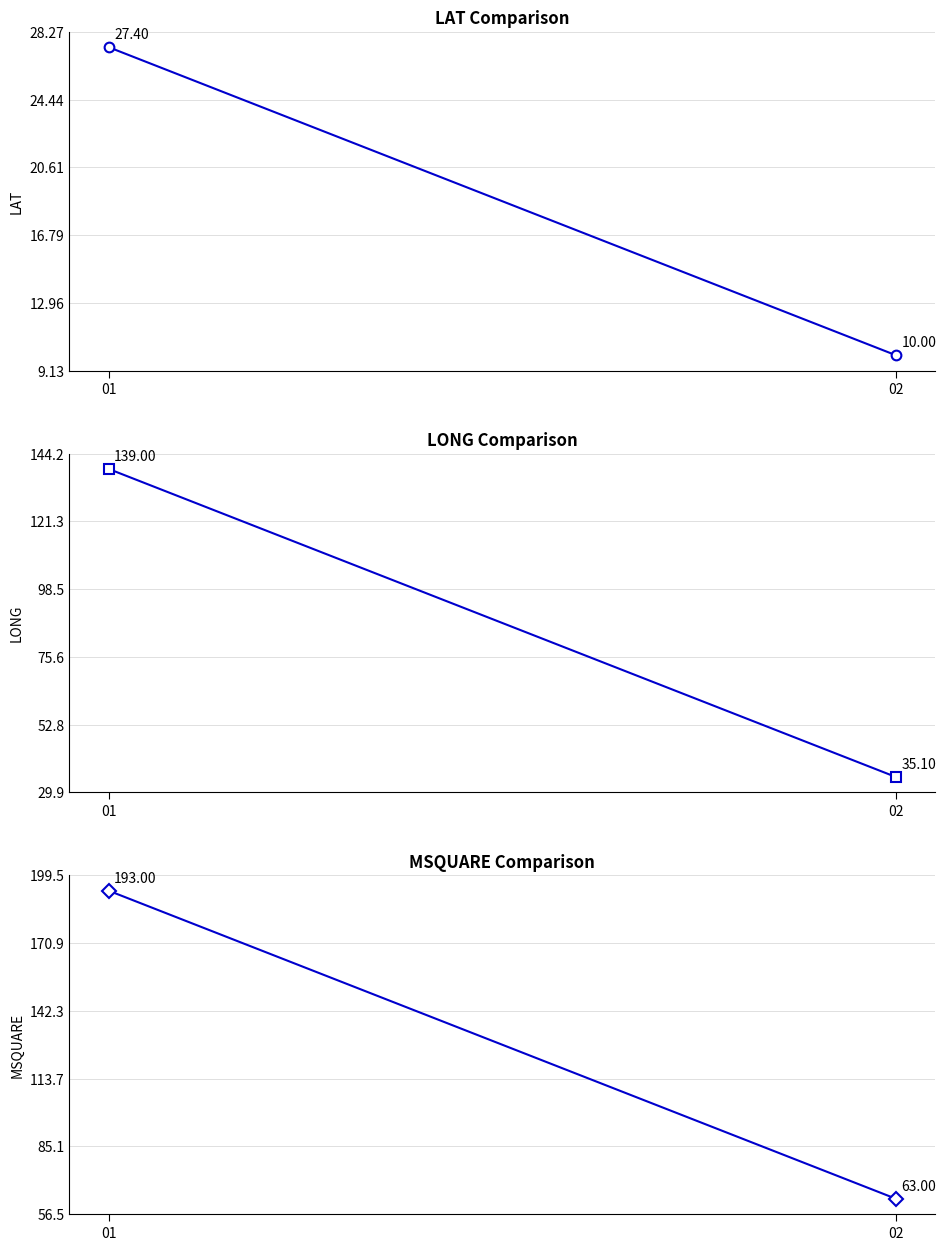

Reading left to right, list all the values displayed in this chart.

LAT: 27.4	10.0
LONG: 139.0	35.1
MSQUARE: 193.0	63.0